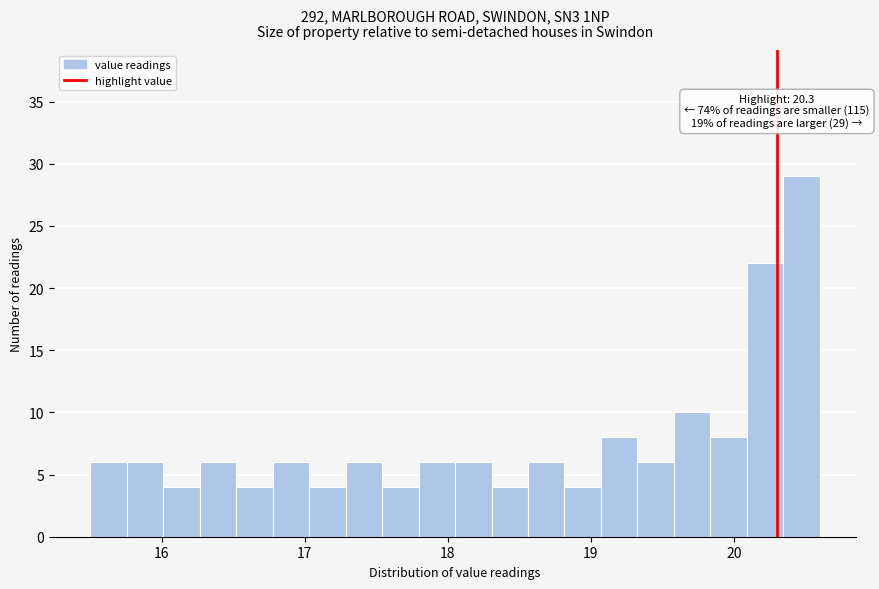

Read against the x-axis, roughly where is the centre of the tallest bar?

20.5